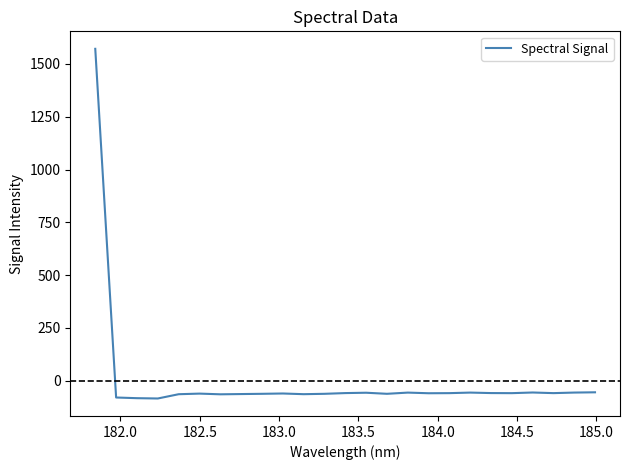

What is the sum of all values?

81.1